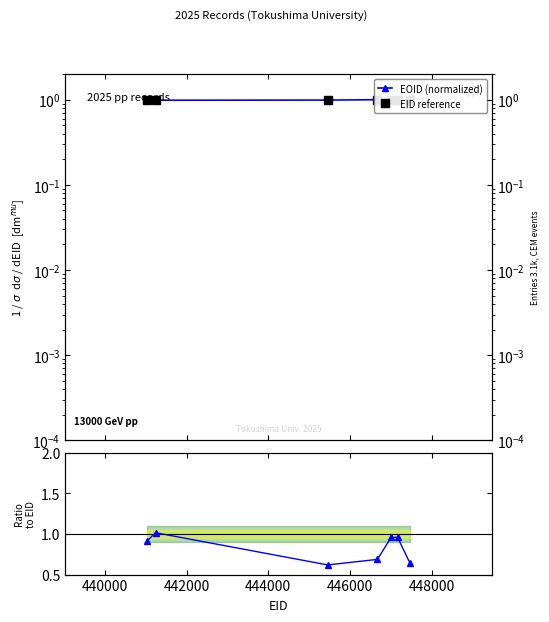

Reading left to right, what are all the values shown in this chart?

EOID (normalized): 1.0	1.0	1.0	1.0	1.0	1.0	1.0
EID reference: 1.0	1.0	1.0	1.0	1.0	1.0	1.0
OWNER/EOID ratio: 0.9	1.0	0.6	0.7	1.0	1.0	0.6